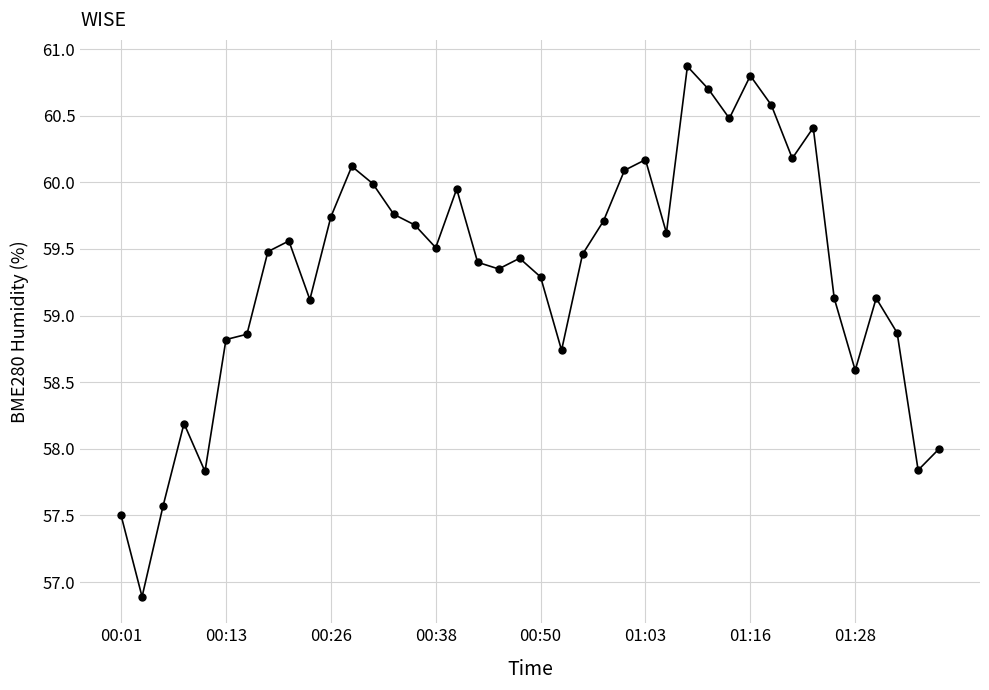

What is the difference between the second highest and minimum values?

3.9